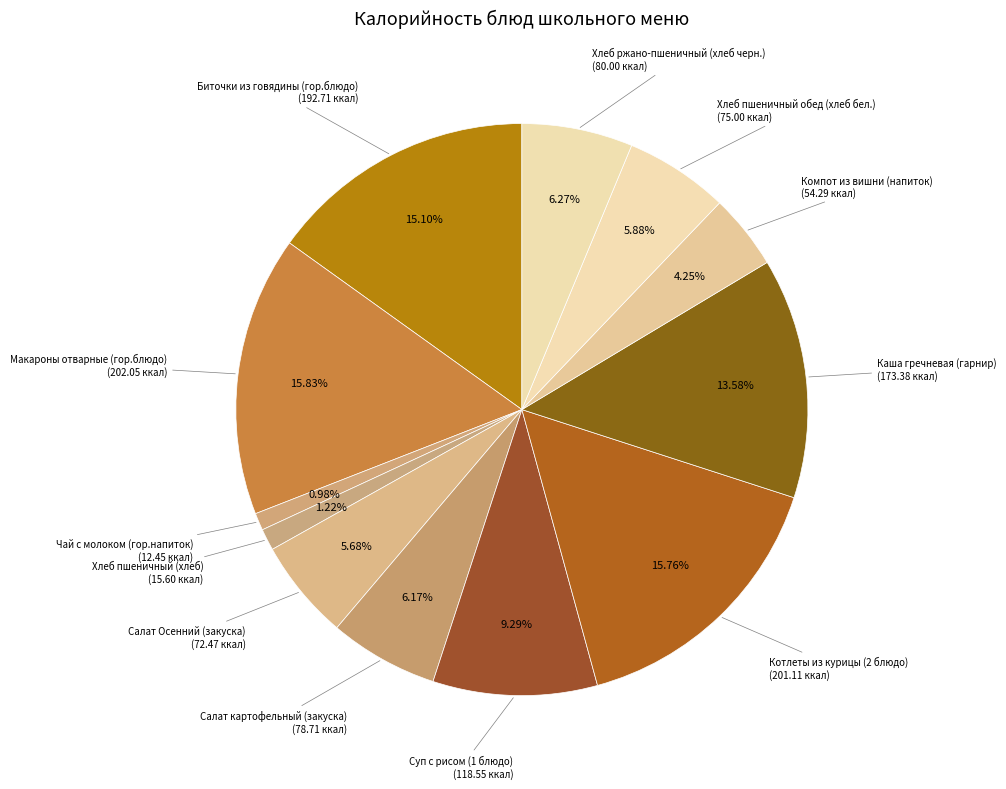

How many slices are in this pie chart?

12